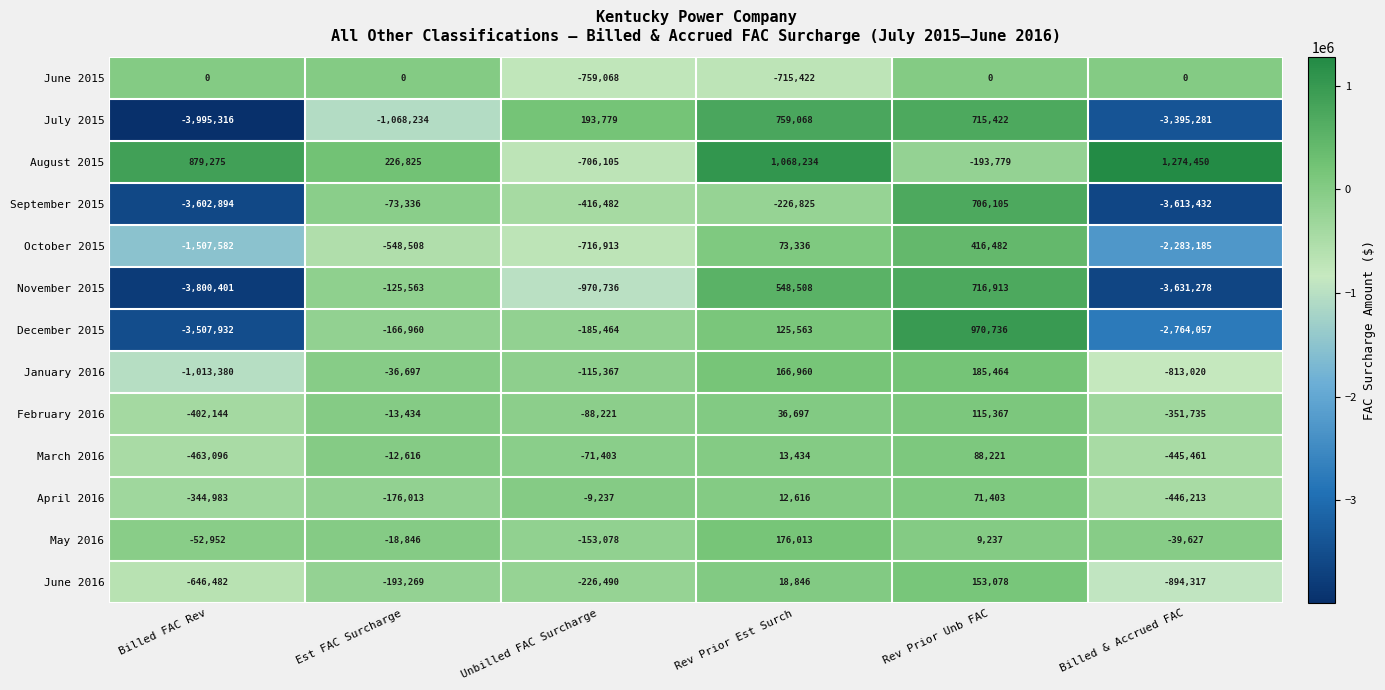

The value of May 2016 at Billed FAC Rev is -52952. True or false?

True